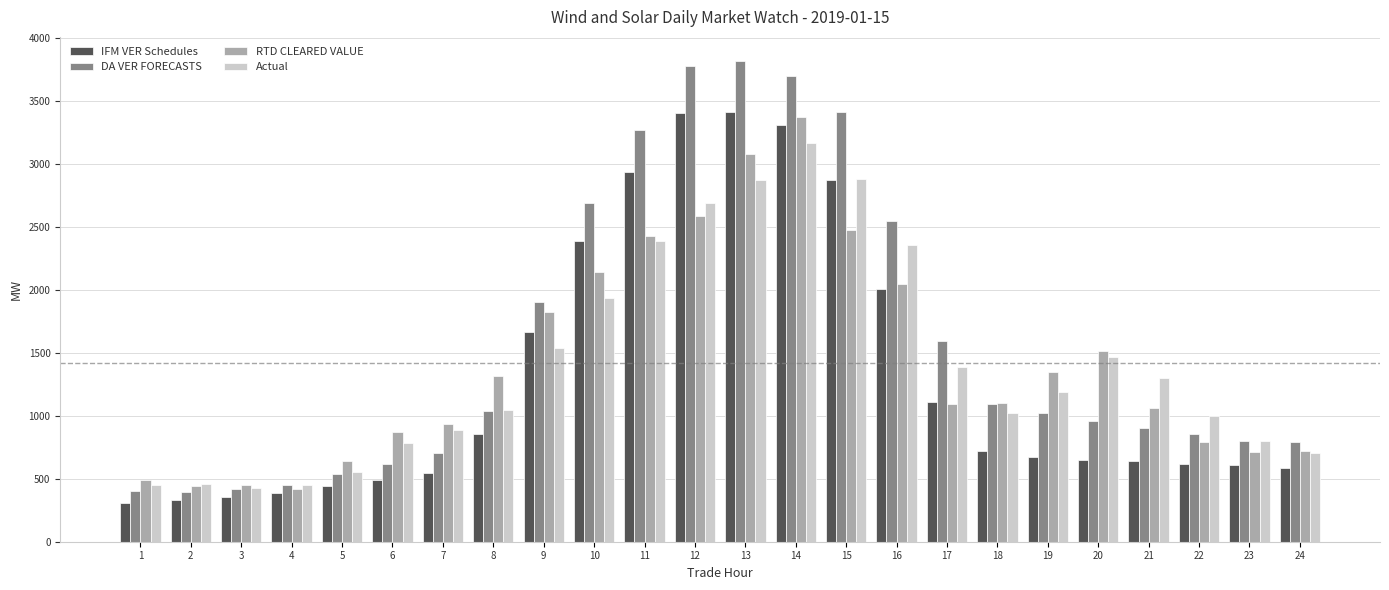

What is the lowest value of the DA VER FORECASTS series?

397.9